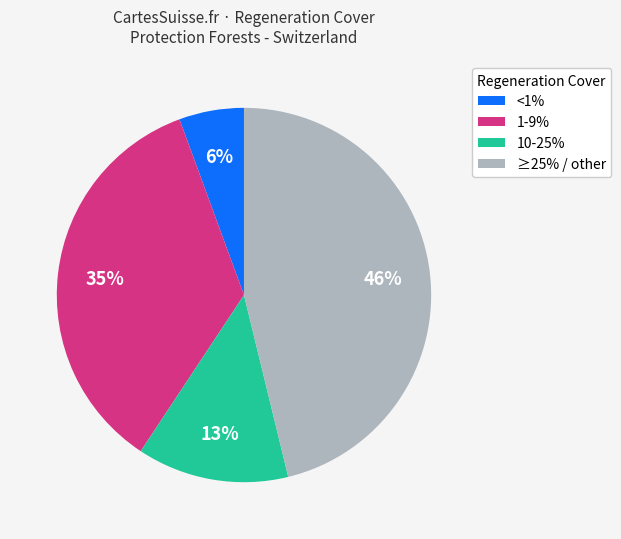

Rank the categories by value from lowest to highest.

<1%, 10-25%, 1-9%, ≥25% / other